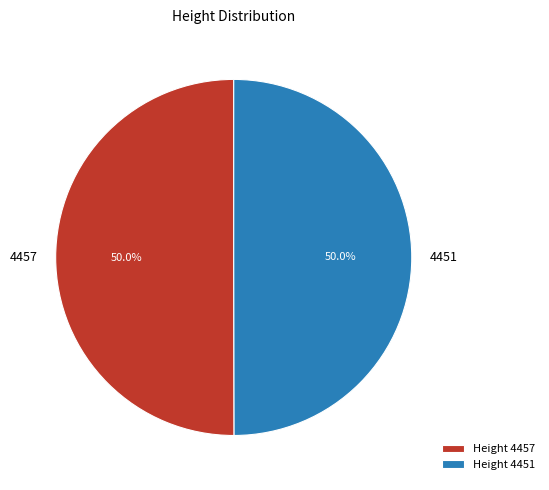

Do 4457 and 4451 together represent more than half of the pie?

Yes